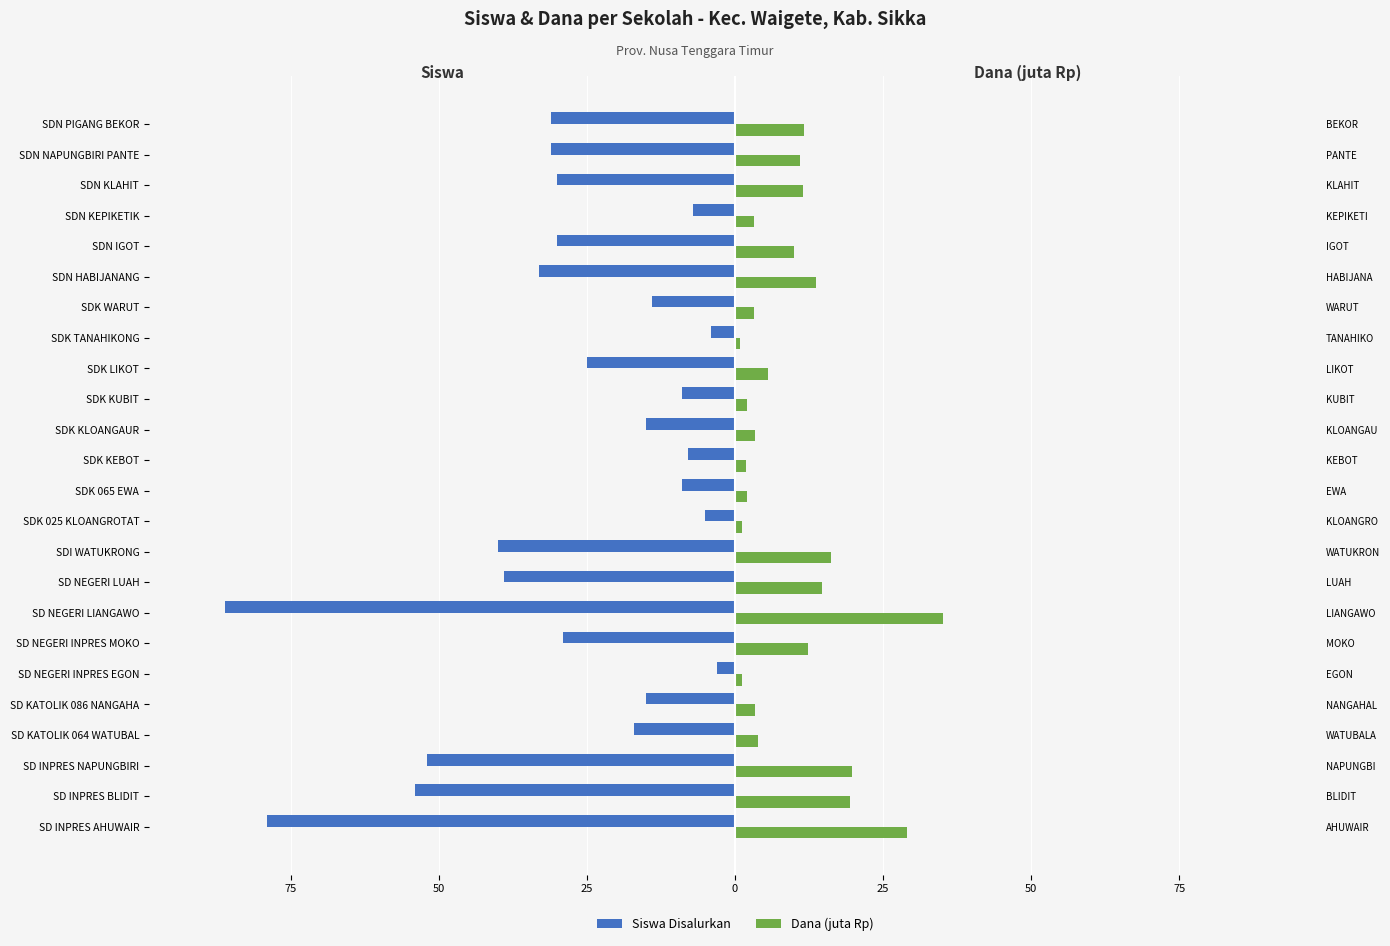

Are the bars grouped side by side (vs. stacked)?

Yes